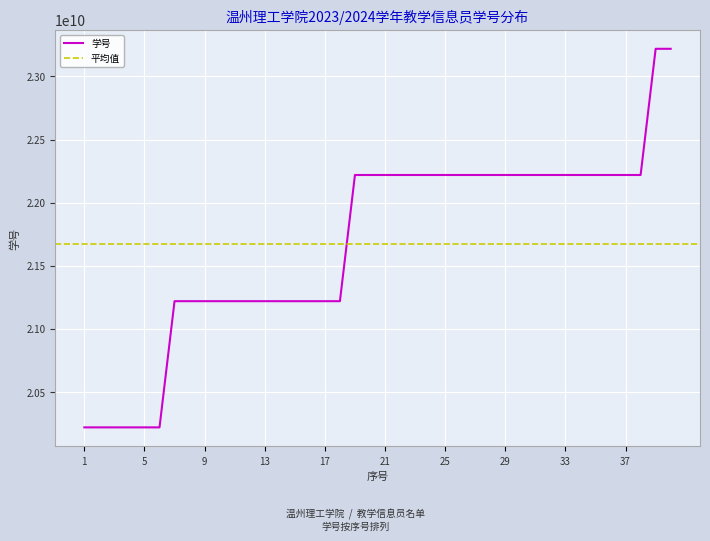

The chart shows a value of 12180083317 at 21. True or false?

False